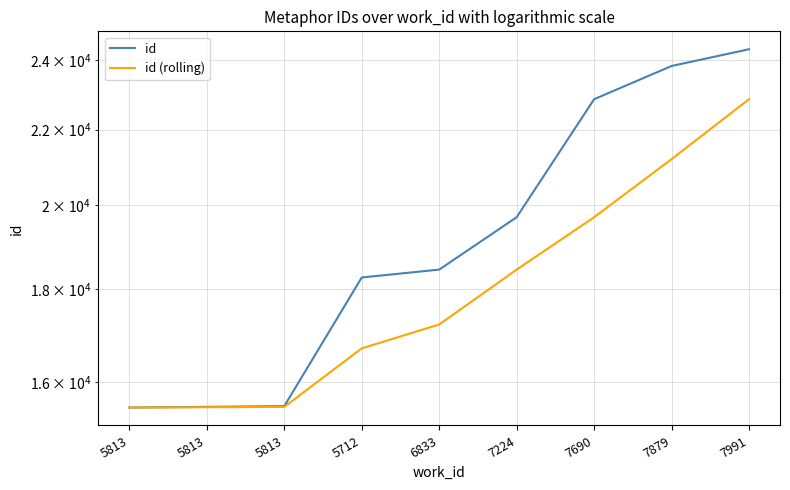

Reading left to right, what are all the values shown in this chart?

id: 15499	15512	15527	18259	18441	19699	22857	23834	24342
id (rolling): 15499	15505	15512	16699	17209	18441	19699	21195	22857